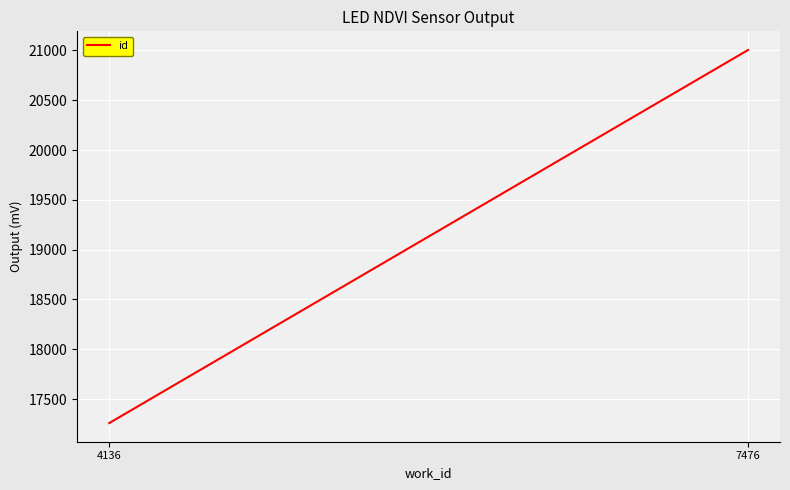

What is the value of the 1st point from the left?

17259